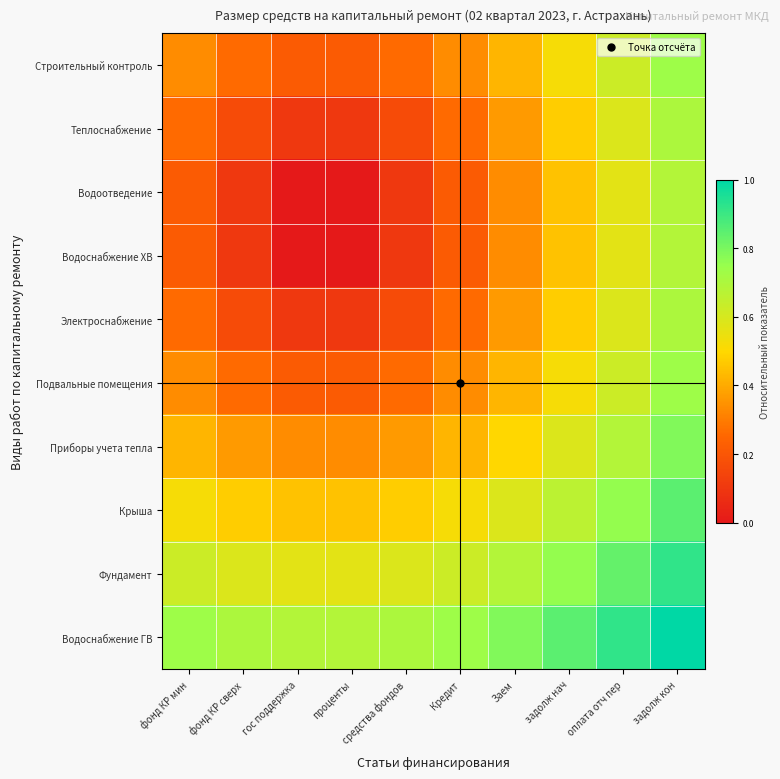

At задолж кон, list the series in order from smallest to largest.

Водоотведение, Водоснабжение ХВ, Теплоснабжение, Электроснабжение, Строительный контроль, Подвальные помещения, Приборы учета тепла, Крыша, Фундамент, Водоснабжение ГВ